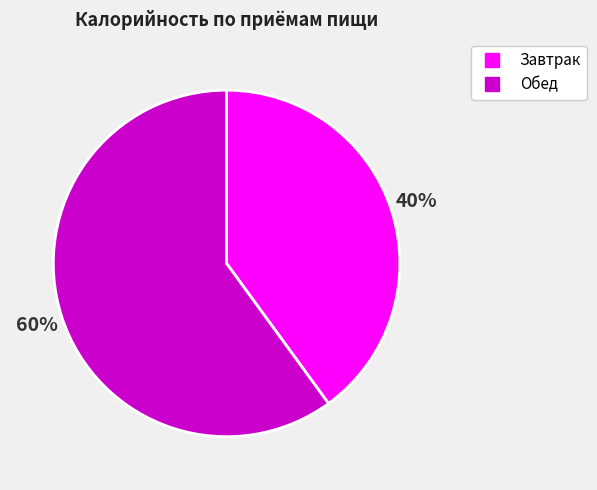

To the nearest percent, what percentage of the pie is Обед?

60%